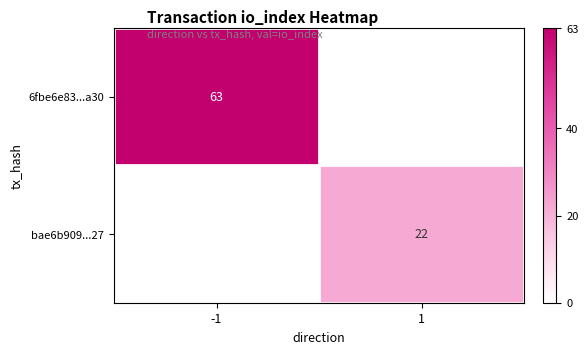

The value of 6fbe6e83...a30 at -1 is 92. True or false?

False